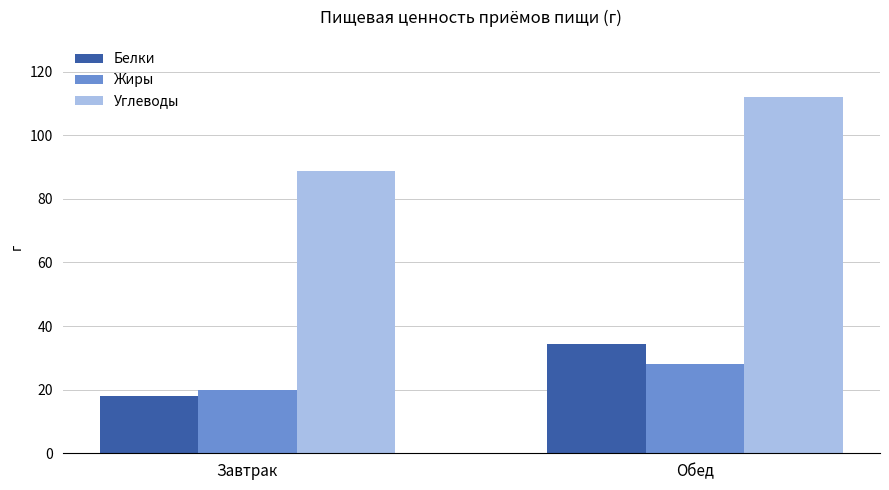

What is the difference between the highest and lowest values at Обед?

83.9